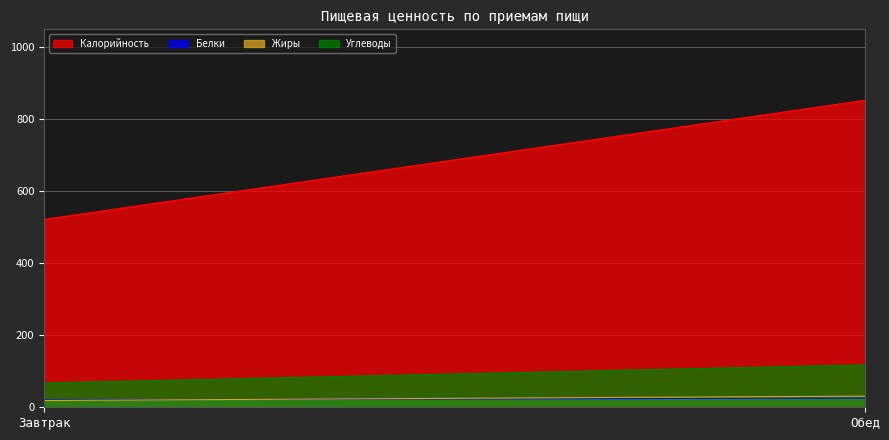

What is the difference between the highest and lowest values at Завтрак?

503.1